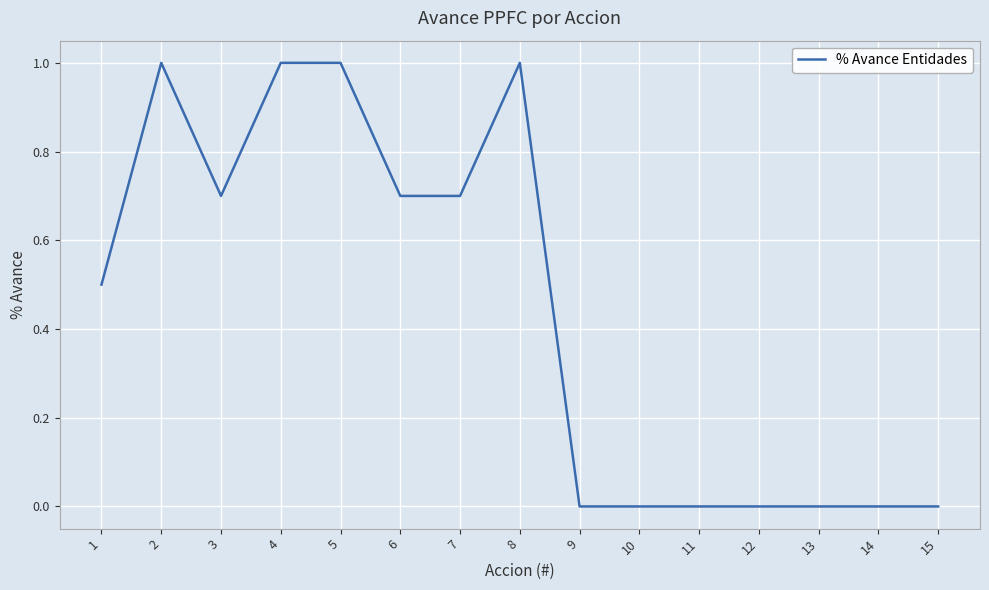

Which has a higher value, 7 or 15?

7